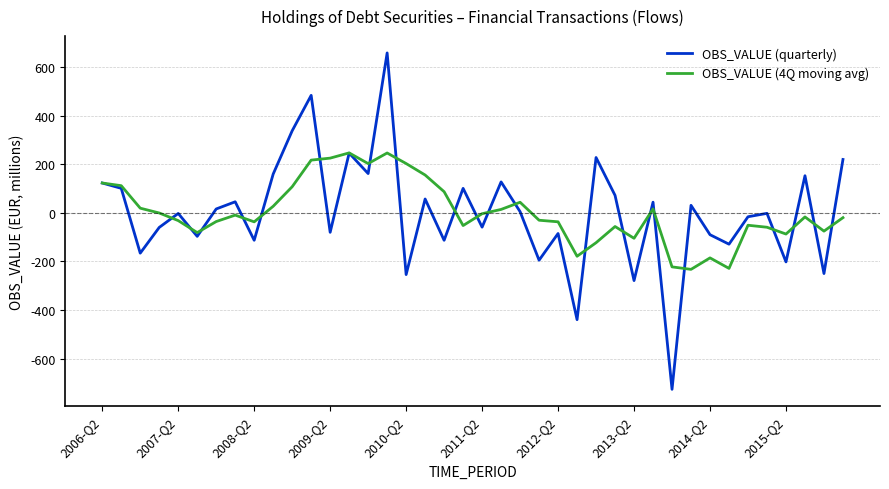

Rank the series by their maximum value, from highest to lowest.

OBS_VALUE (quarterly), OBS_VALUE (4Q moving avg)